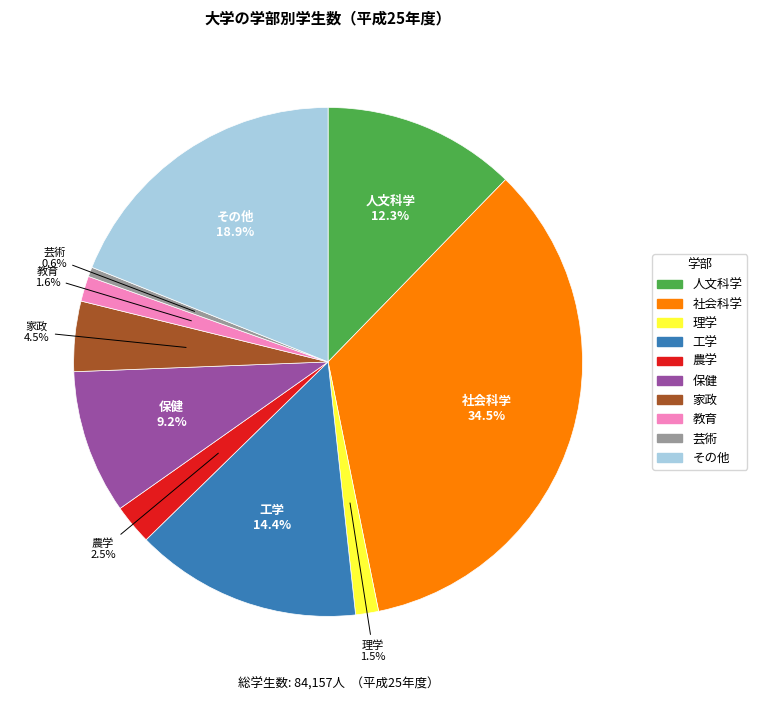

How much of the chart is everything except 人文科学?

87.7%